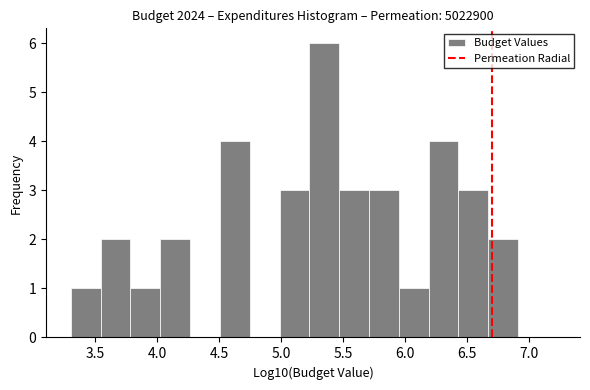

Reading left to right, list every bar in this chart as the range it spans on the x-axis followed by its height. Neither the bar edges nor the heights are printed on the chart, so give them approximately, as read against the axes.

3.30 to 3.55: 1
3.55 to 3.80: 2
3.80 to 4.00: 1
4.00 to 4.25: 2
4.25 to 4.50: 0
4.50 to 4.75: 4
4.75 to 5.00: 0
5.00 to 5.25: 3
5.25 to 5.45: 6
5.45 to 5.70: 3
5.70 to 5.95: 3
5.95 to 6.20: 1
6.20 to 6.45: 4
6.45 to 6.65: 3
6.65 to 6.90: 2